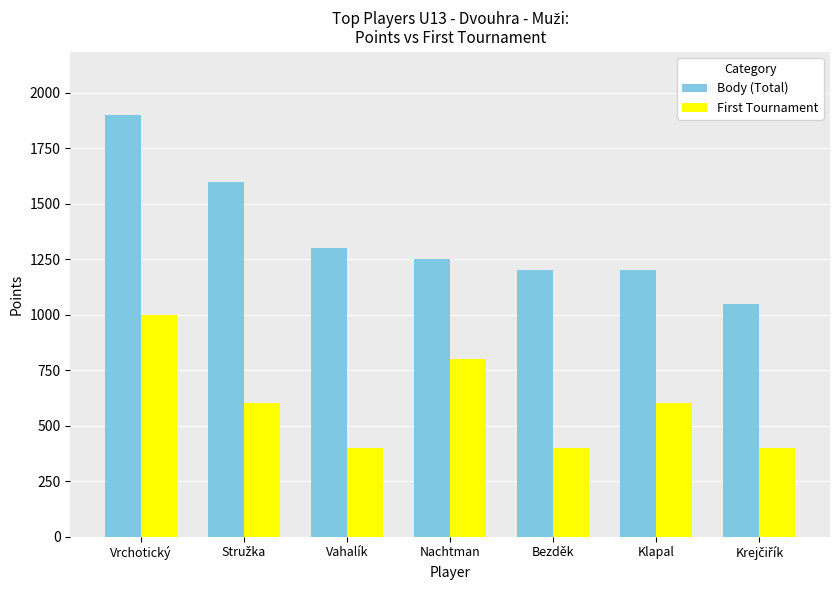

What is the spread (max minus min) of values at Klapal?

600